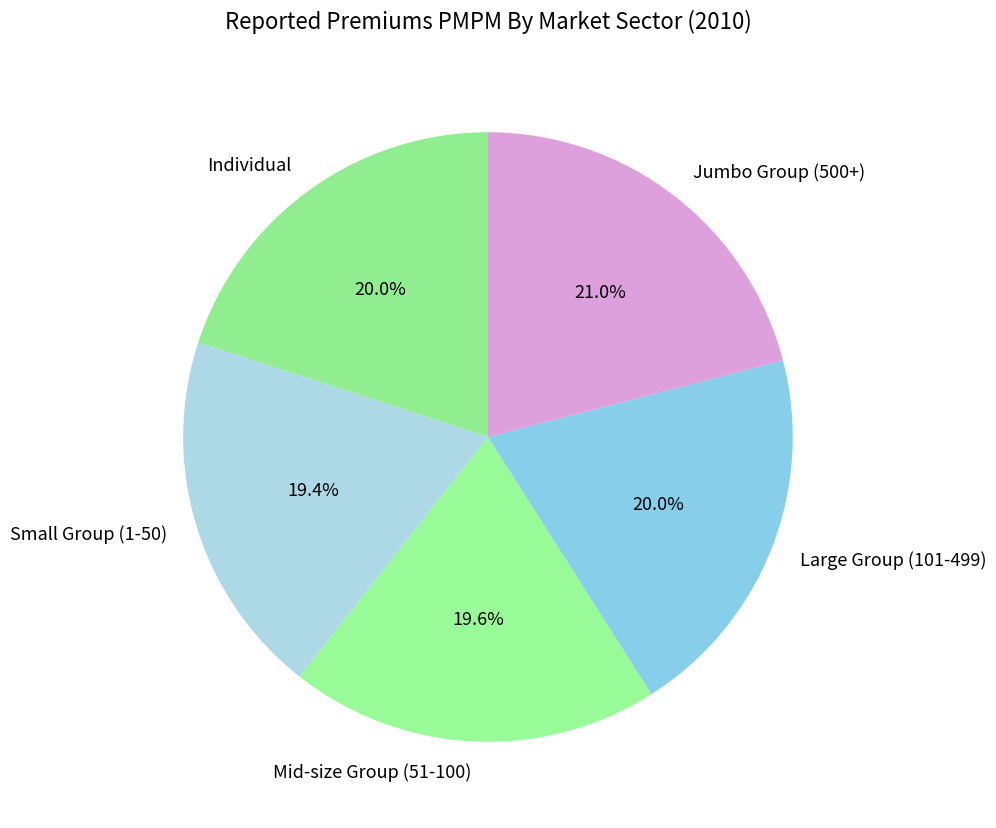

What is the largest slice in the pie chart?

Jumbo Group (500+)